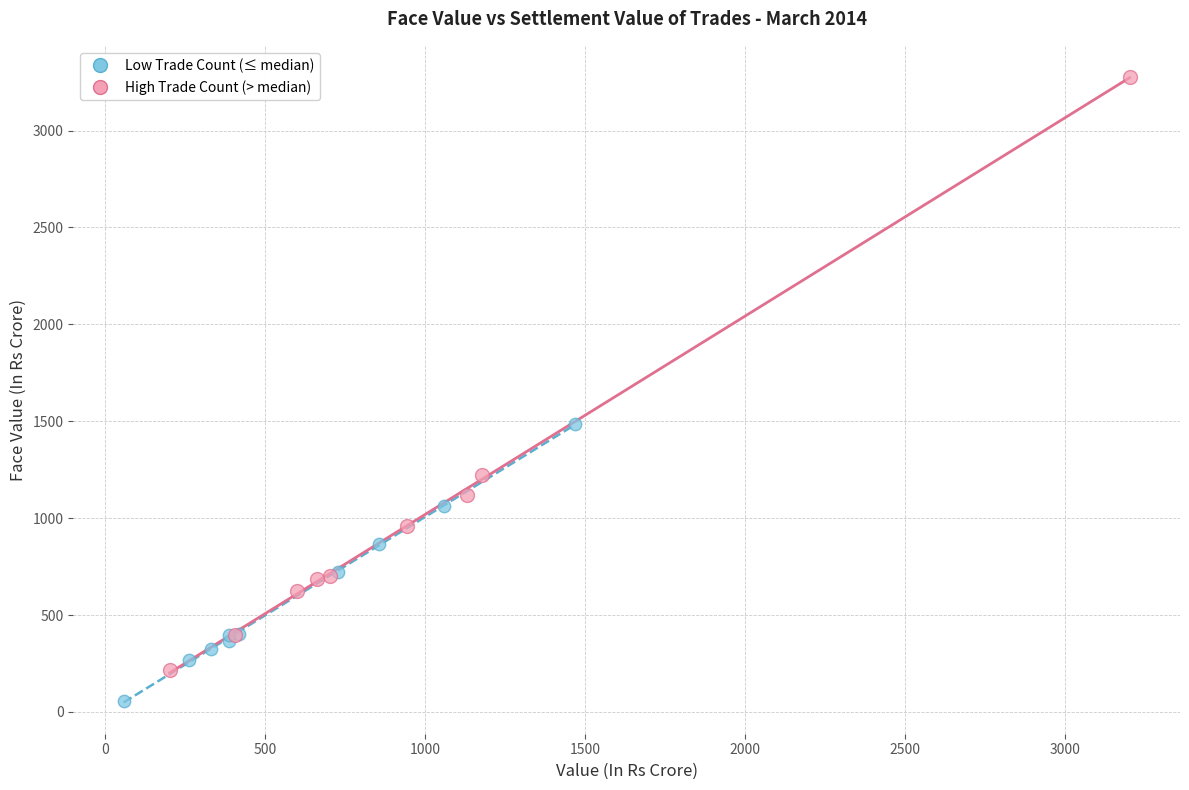

Which series has the widest spread of Y values?

High Trade Count (> median)